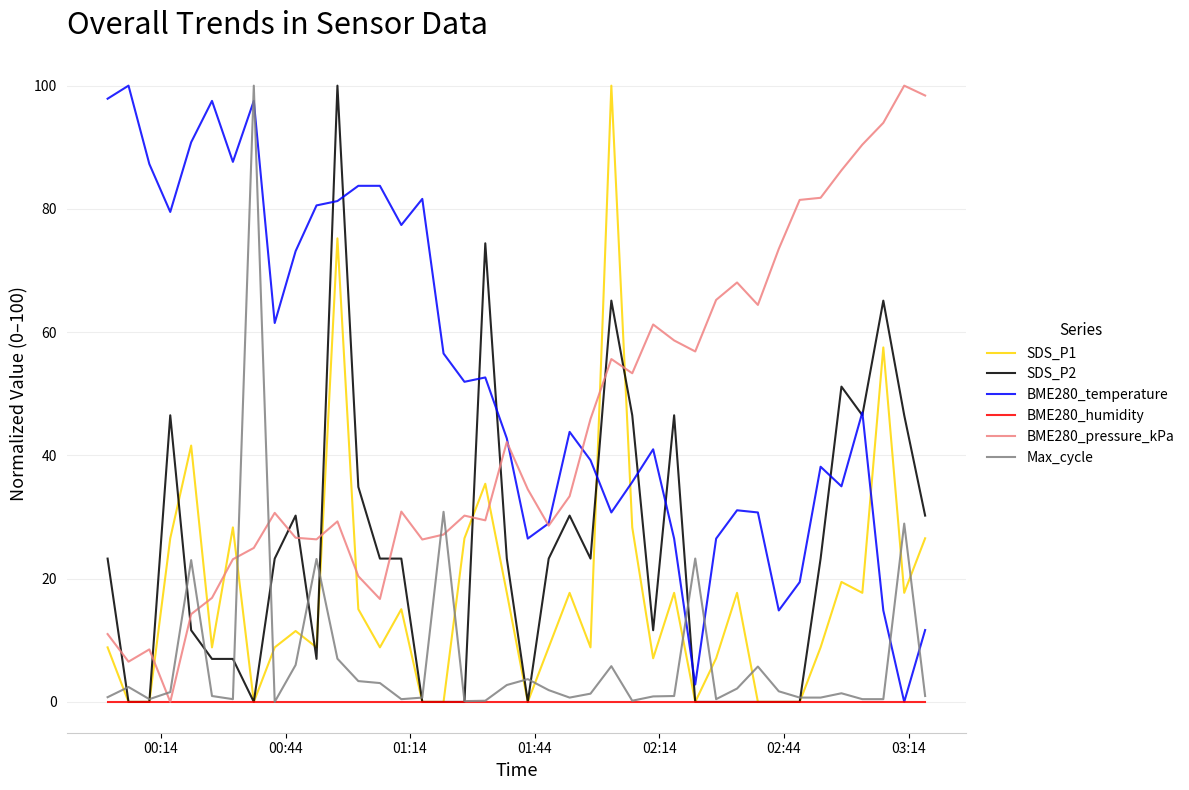

What are all the series names shown in the legend?

SDS_P1, SDS_P2, BME280_temperature, BME280_humidity, BME280_pressure_kPa, Max_cycle